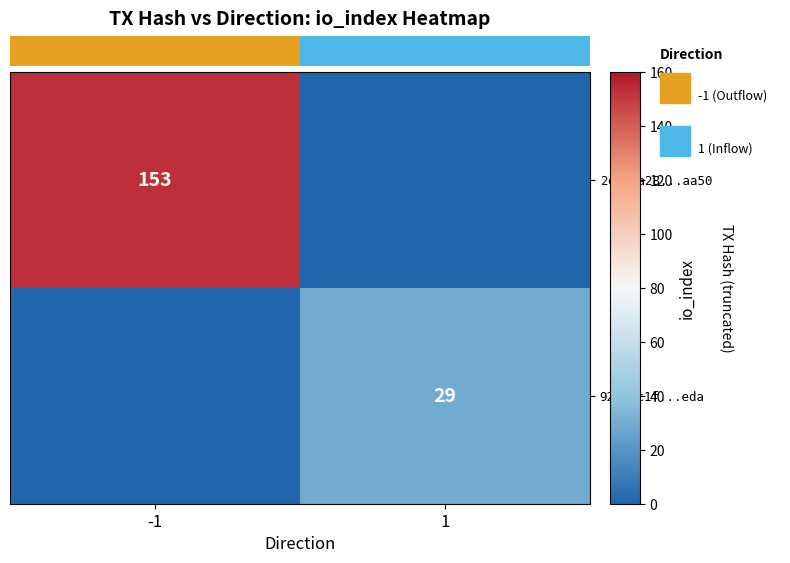

The 2cc1aa28...aa50 series shows 230 at -1. True or false?

False